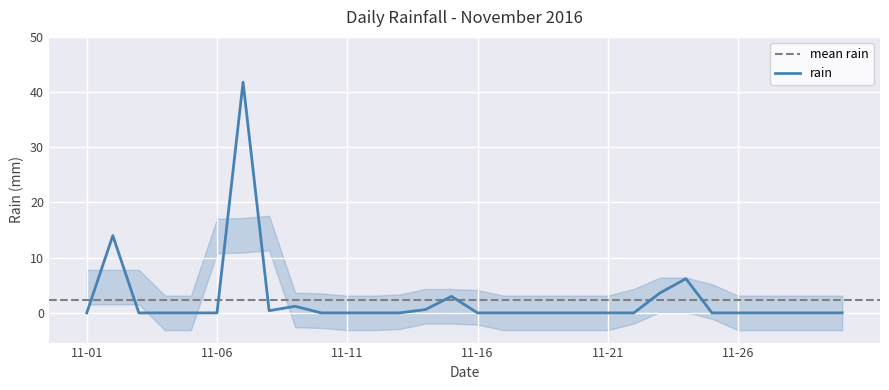

Between 2016-11-08 and 2016-11-02, which is larger?

2016-11-02